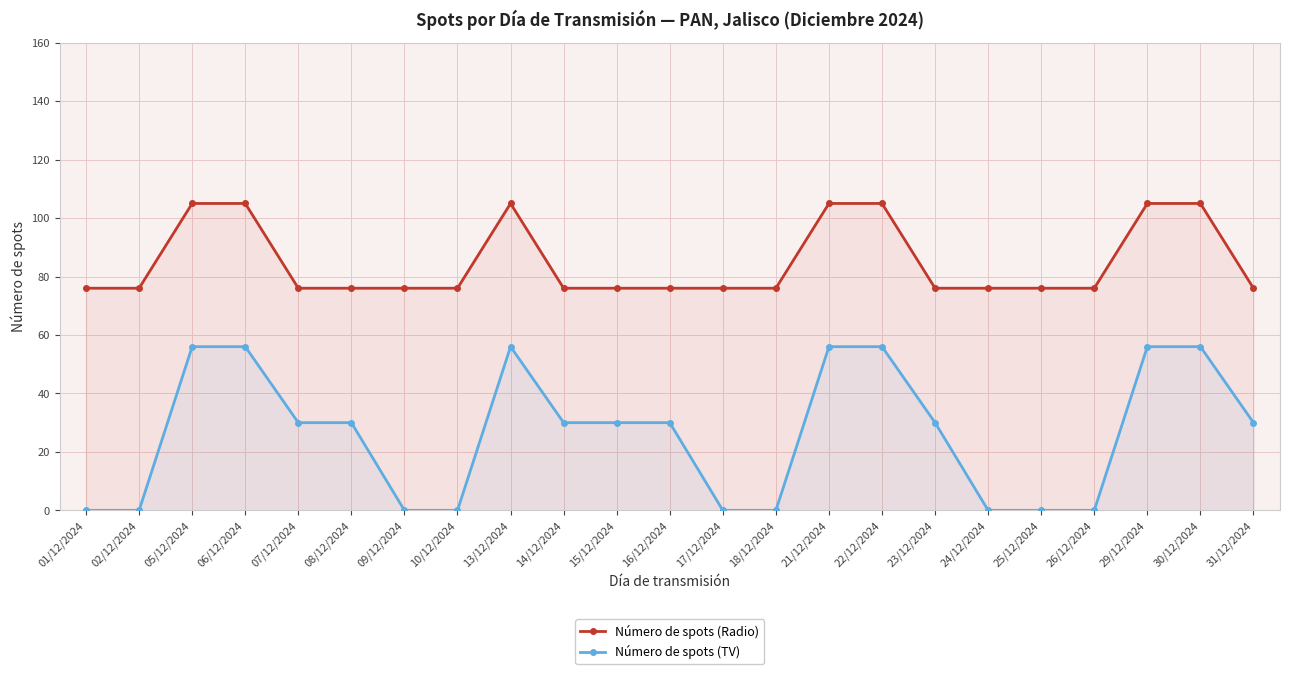

What is the label of the 21st point from the right?

05/12/2024